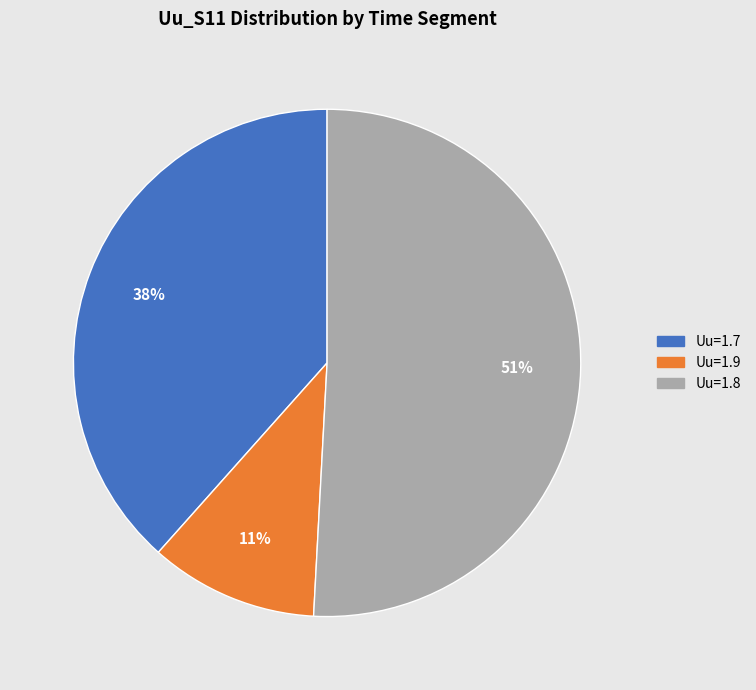

Is there any slice that represents more than half of the pie?

Yes